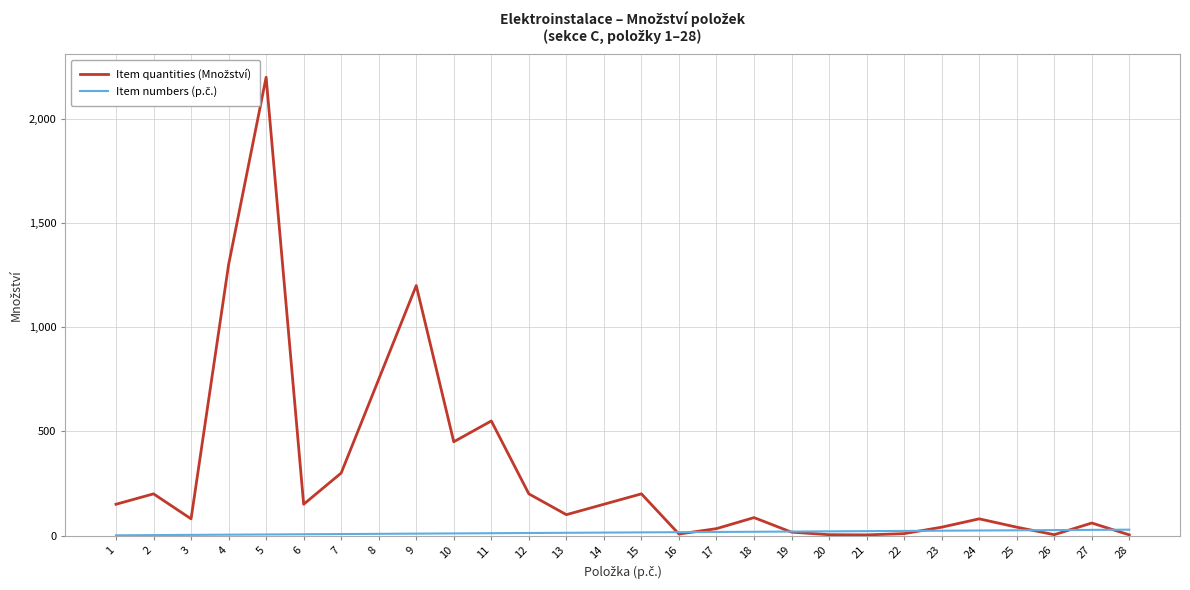

List the labels in order of Item numbers (p.č.) value, smallest first.

1, 2, 3, 4, 5, 6, 7, 8, 9, 10, 11, 12, 13, 14, 15, 16, 17, 18, 19, 20, 21, 22, 23, 24, 25, 26, 27, 28